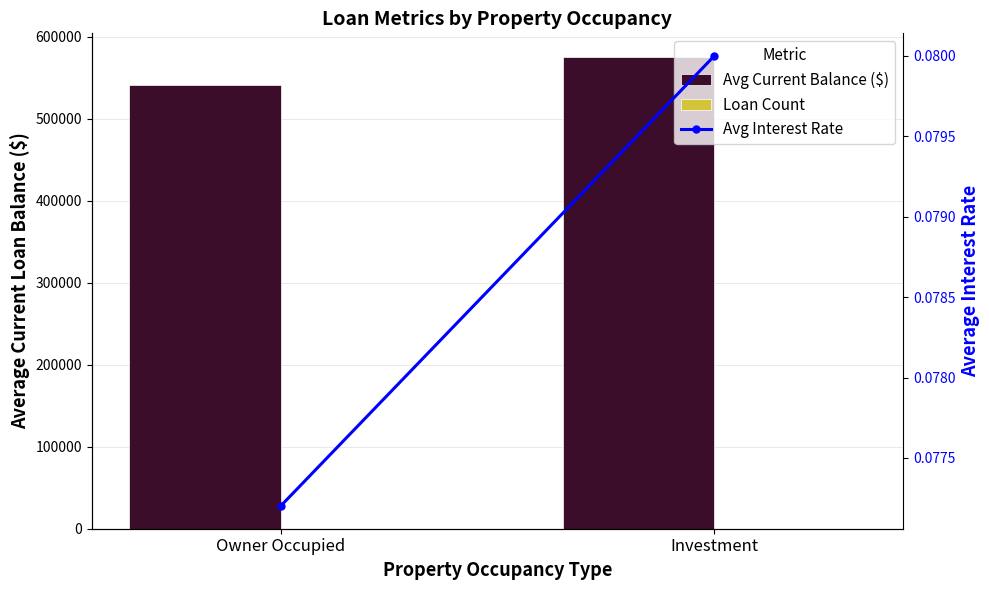

Which series has the largest total across all categories?

Avg Current Balance ($)